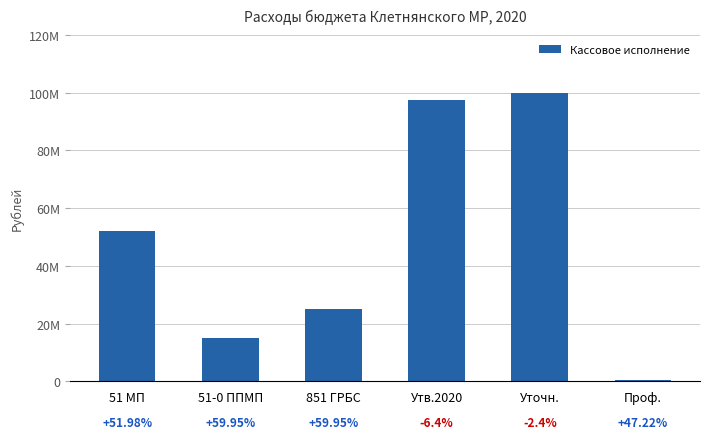

True or false: the data shows 100062566.0 at Уточн..

True